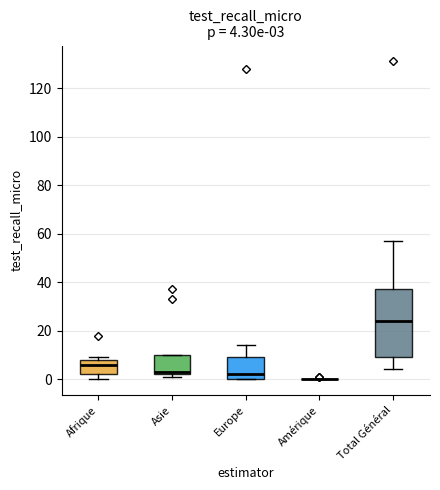

Comparing the boxes themselves (not the whiskers), which one is the tallest?

Total Général